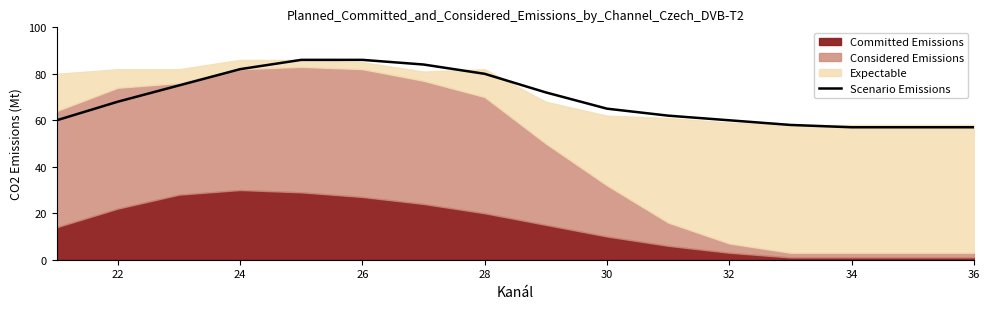

What is the difference between the second highest and second lowest values?

29